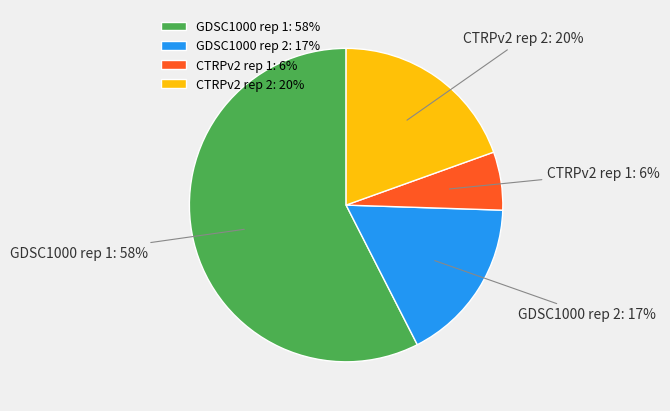

True or false: GDSC1000 rep 1 accounts for 58% of the total.

True